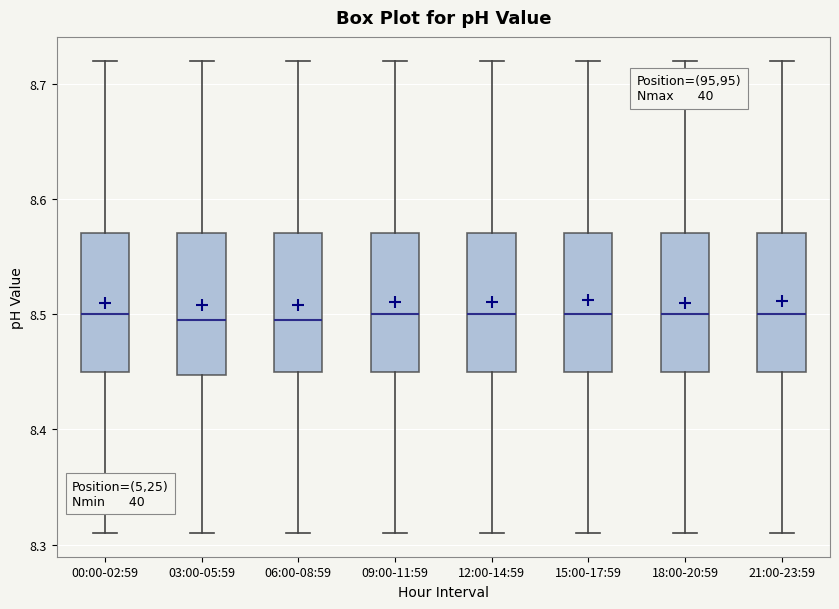

Reading left to right, read every box against the y-axis: the position of its median line, the range the box covers, and the ends of its whiskers. The values are not printed on the chart, so give them approximately, as read against the axis.

00:00-02:59: median 8.50, box 8.45 to 8.57, whiskers 8.31 to 8.72
03:00-05:59: median 8.50, box 8.45 to 8.57, whiskers 8.31 to 8.72
06:00-08:59: median 8.50, box 8.45 to 8.57, whiskers 8.31 to 8.72
09:00-11:59: median 8.50, box 8.45 to 8.57, whiskers 8.31 to 8.72
12:00-14:59: median 8.50, box 8.45 to 8.57, whiskers 8.31 to 8.72
15:00-17:59: median 8.50, box 8.45 to 8.57, whiskers 8.31 to 8.72
18:00-20:59: median 8.50, box 8.45 to 8.57, whiskers 8.31 to 8.72
21:00-23:59: median 8.50, box 8.45 to 8.57, whiskers 8.31 to 8.72